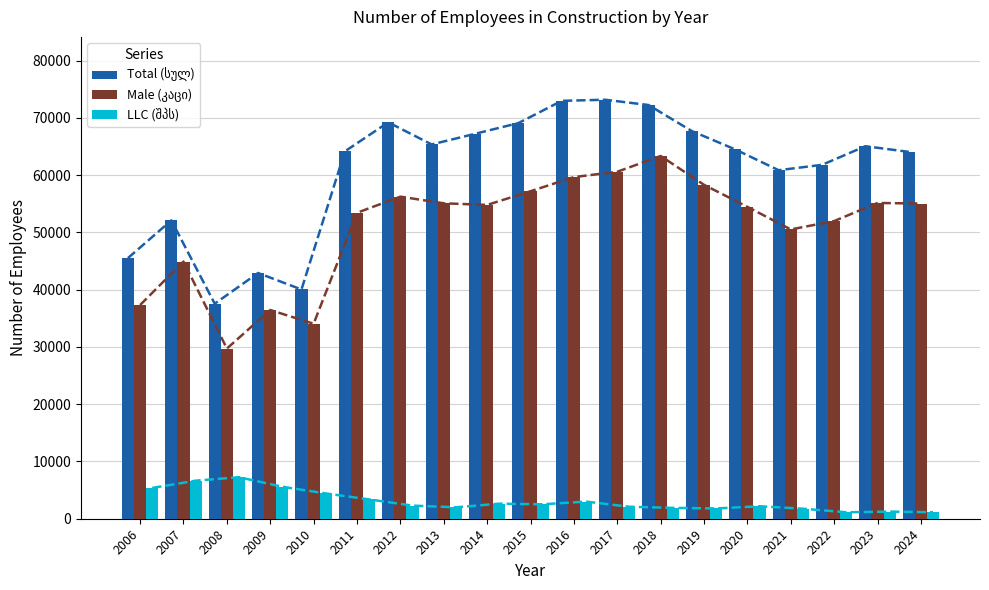

Between 2024 and 2008, which is larger?

2024